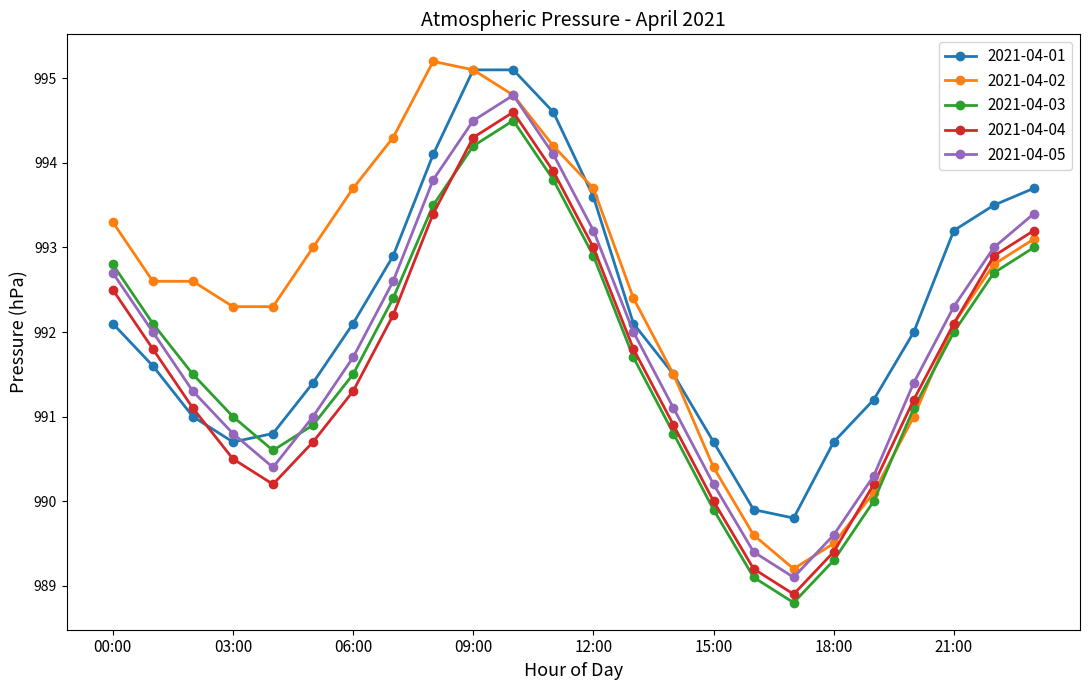

Reading right to left, transcribe all the data shown in this chart.

2021-04-01: 993.7	993.5	993.2	992.0	991.2	990.7	989.8	989.9	990.7	991.5	992.1	993.6	994.6	995.1	995.1	994.1	992.9	992.1	991.4	990.8	990.7	991.0	991.6	992.1
2021-04-02: 993.1	992.8	992.1	991.0	990.1	989.5	989.2	989.6	990.4	991.5	992.4	993.7	994.2	994.8	995.1	995.2	994.3	993.7	993.0	992.3	992.3	992.6	992.6	993.3
2021-04-03: 993.0	992.7	992.0	991.1	990.0	989.3	988.8	989.1	989.9	990.8	991.7	992.9	993.8	994.5	994.2	993.5	992.4	991.5	990.9	990.6	991.0	991.5	992.1	992.8
2021-04-04: 993.2	992.9	992.1	991.2	990.2	989.4	988.9	989.2	990.0	990.9	991.8	993.0	993.9	994.6	994.3	993.4	992.2	991.3	990.7	990.2	990.5	991.1	991.8	992.5
2021-04-05: 993.4	993.0	992.3	991.4	990.3	989.6	989.1	989.4	990.2	991.1	992.0	993.2	994.1	994.8	994.5	993.8	992.6	991.7	991.0	990.4	990.8	991.3	992.0	992.7